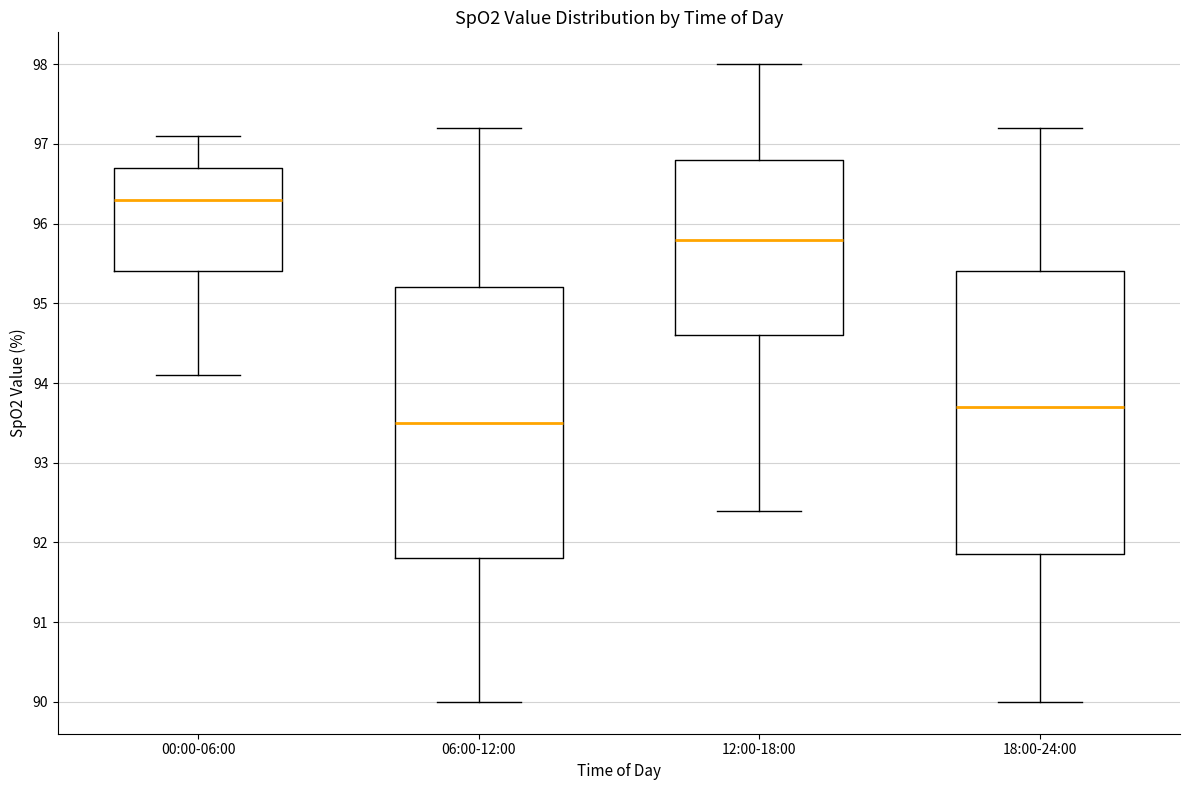

Comparing the boxes themselves (not the whiskers), which one is the tallest?

18:00-24:00